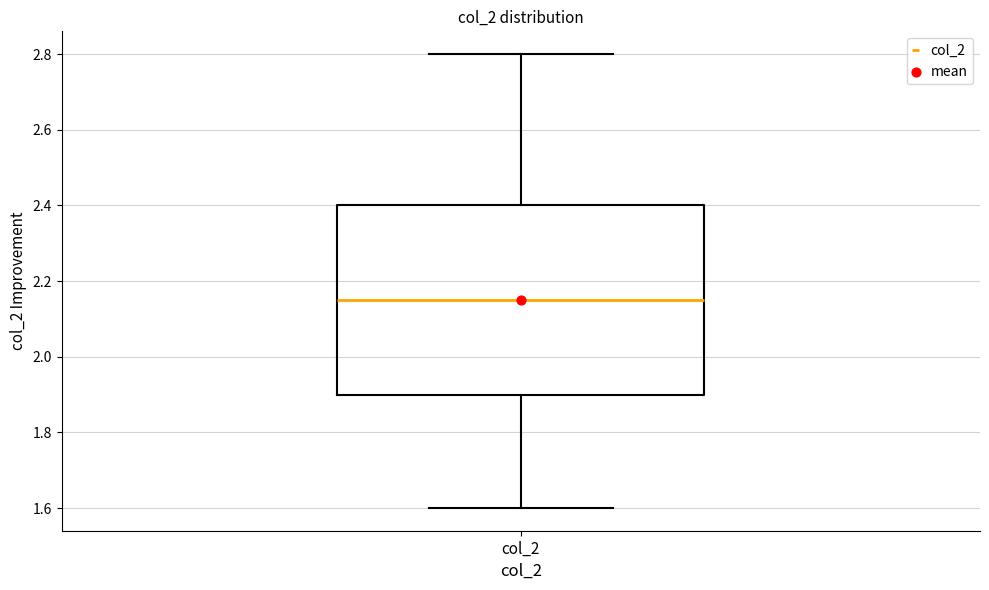

Where does the upper whisker of the box for col_2 end on the y-axis? The values are not printed on the chart, so give them approximately, as read against the axis.

2.80